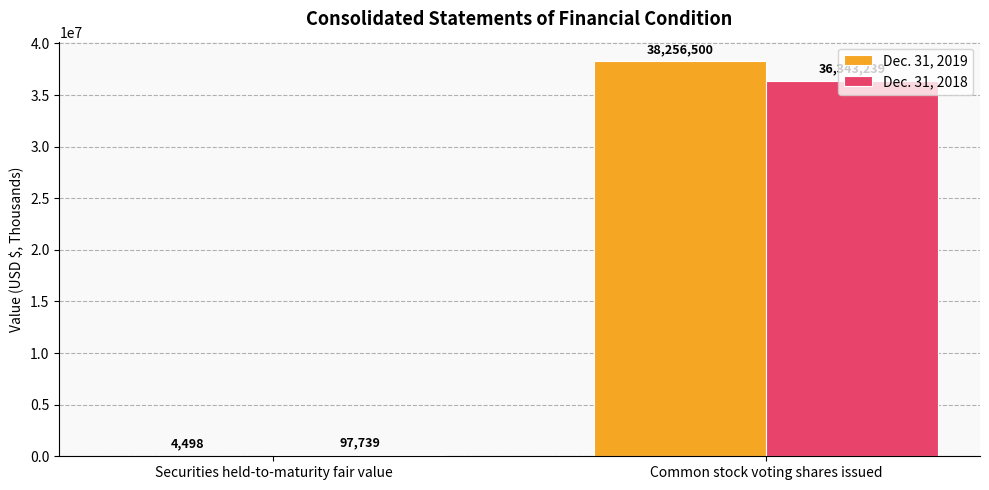

Reading right to left, what are all the values shown in this chart?

Dec. 31, 2019: Common stock voting shares issued=38256500	Securities held-to-maturity fair value=4498
Dec. 31, 2018: Common stock voting shares issued=36343239	Securities held-to-maturity fair value=97739